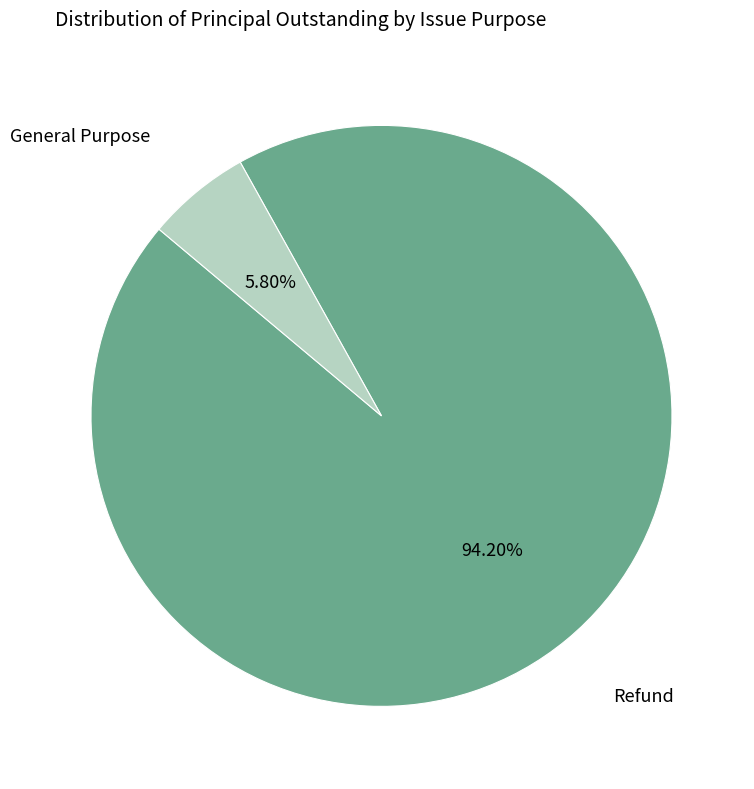

Is there any slice that represents more than half of the pie?

Yes